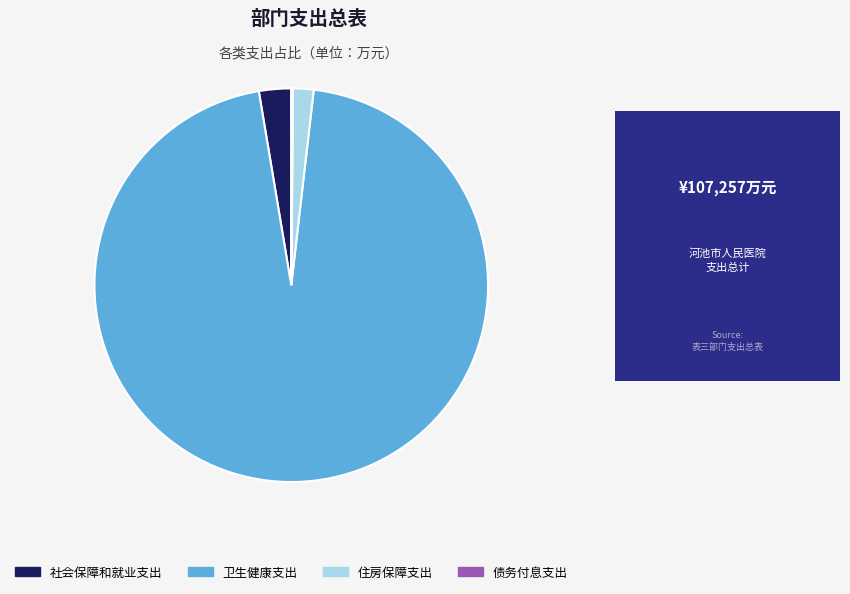

Between 社会保障和就业支出 and 卫生健康支出, which is larger?

卫生健康支出